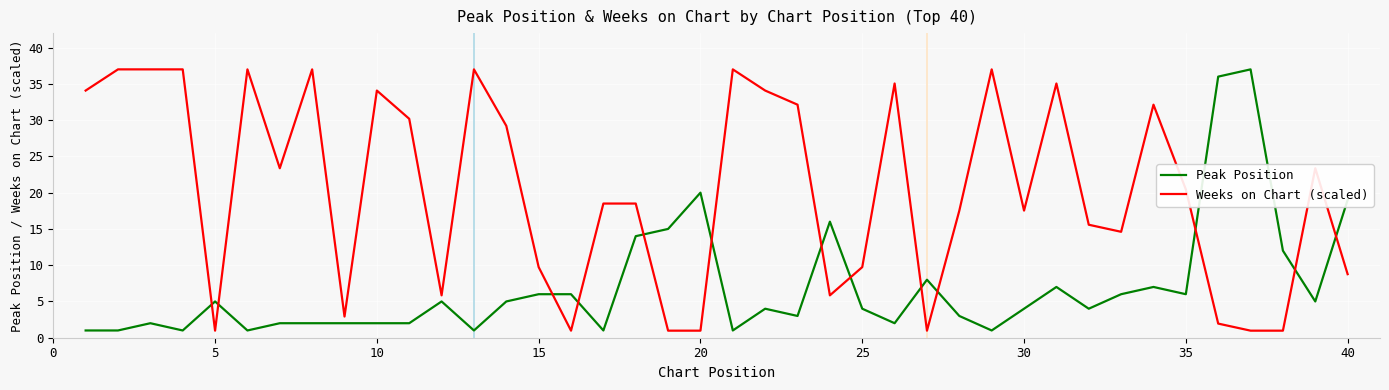

What is the maximum value shown in the chart?

37.0